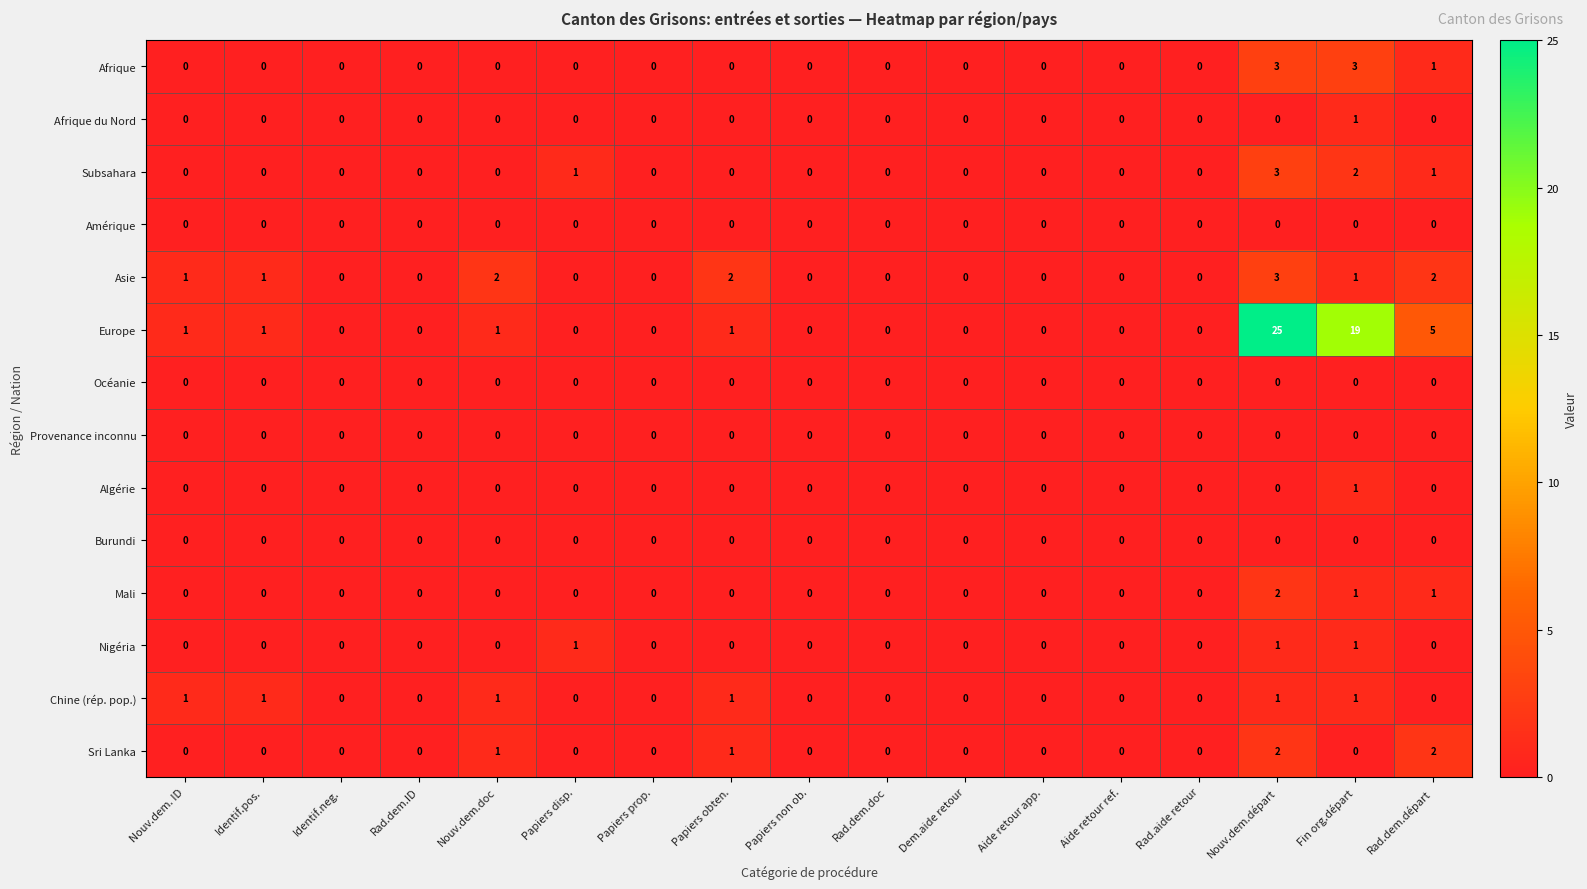

How many values in Asie are above zero?

7